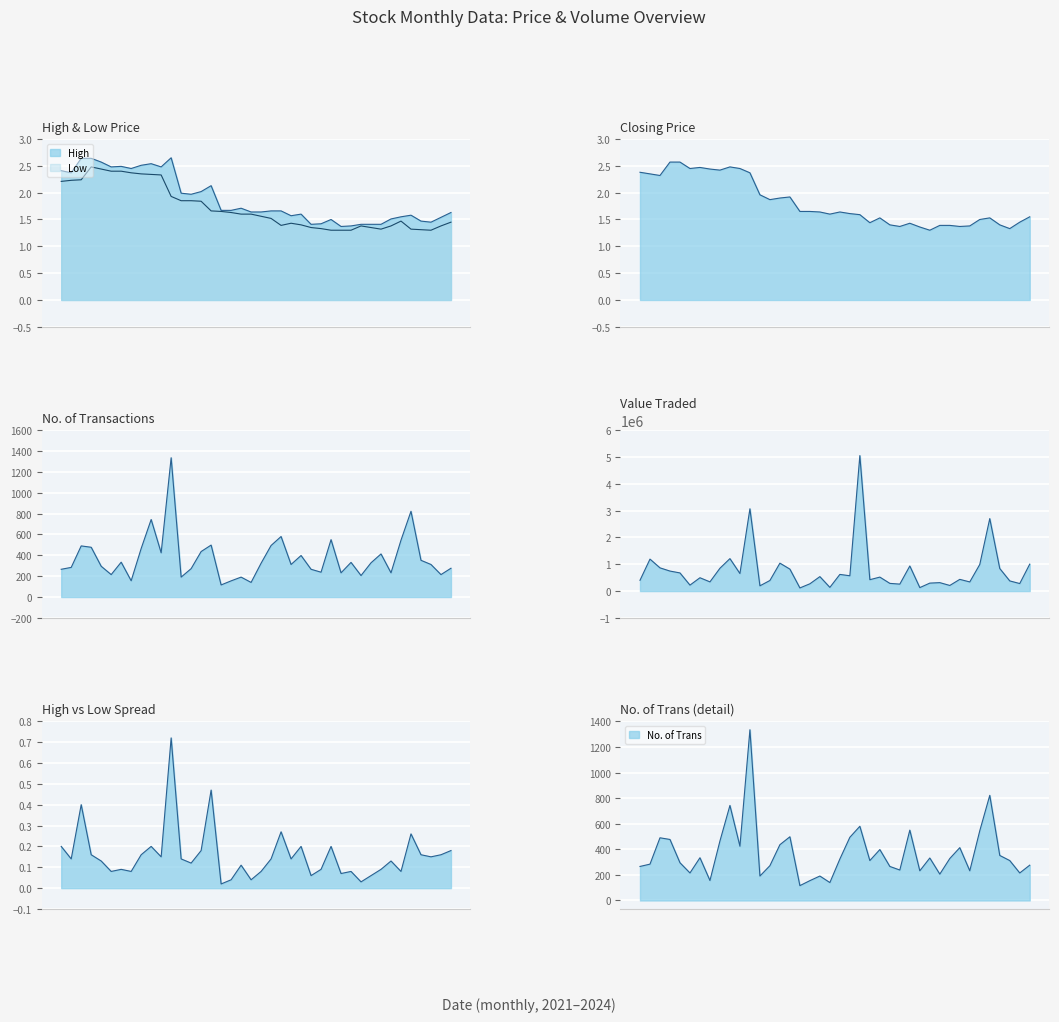

Rank the series at 01/02/2021 from highest to lowest value.

Value Traded, No. of Trans, High, Closing, Low